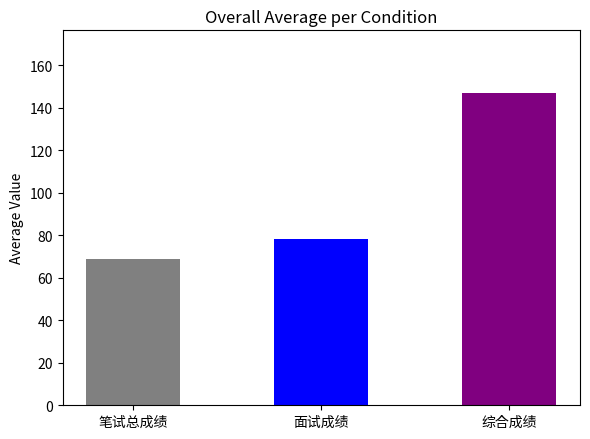

What is the value of the 3rd bar from the left?

147.0